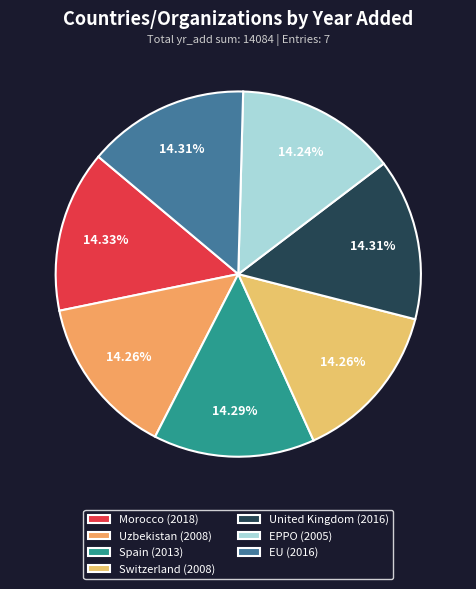

Is United Kingdom the majority of the pie?

No